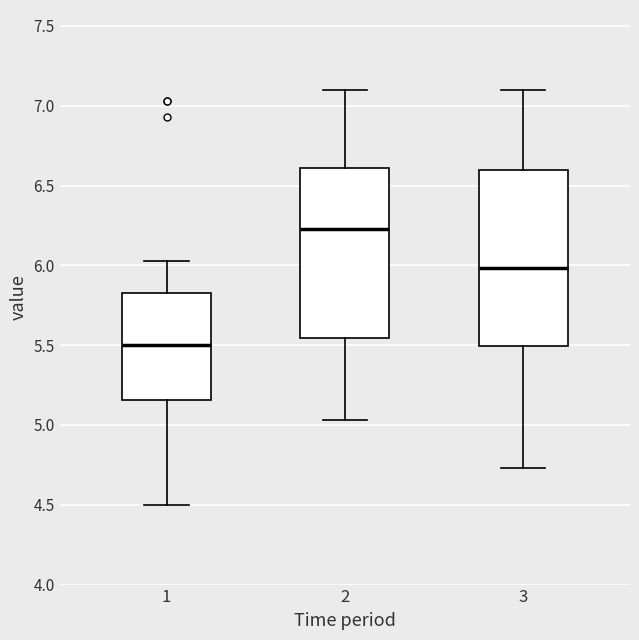

Reading left to right, read every box against the y-axis: the position of its median line, the range the box covers, and the ends of its whiskers. The values are not printed on the chart, so give them approximately, as read against the axis.

1: median 5.50, box 5.15 to 5.85, whiskers 4.50 to 6.05
2: median 6.25, box 5.55 to 6.60, whiskers 5.05 to 7.10
3: median 6.00, box 5.50 to 6.60, whiskers 4.75 to 7.10